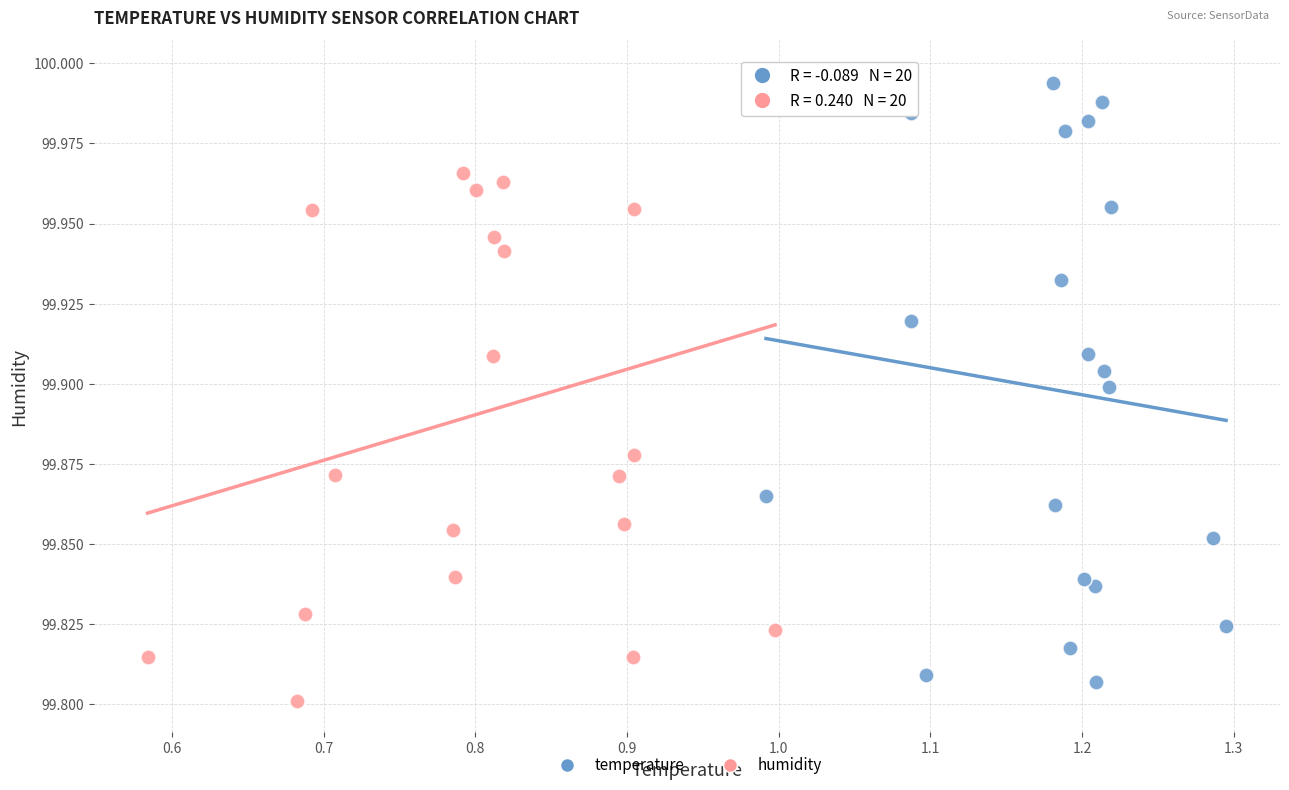

Which series contains the lowest Y value?

humidity